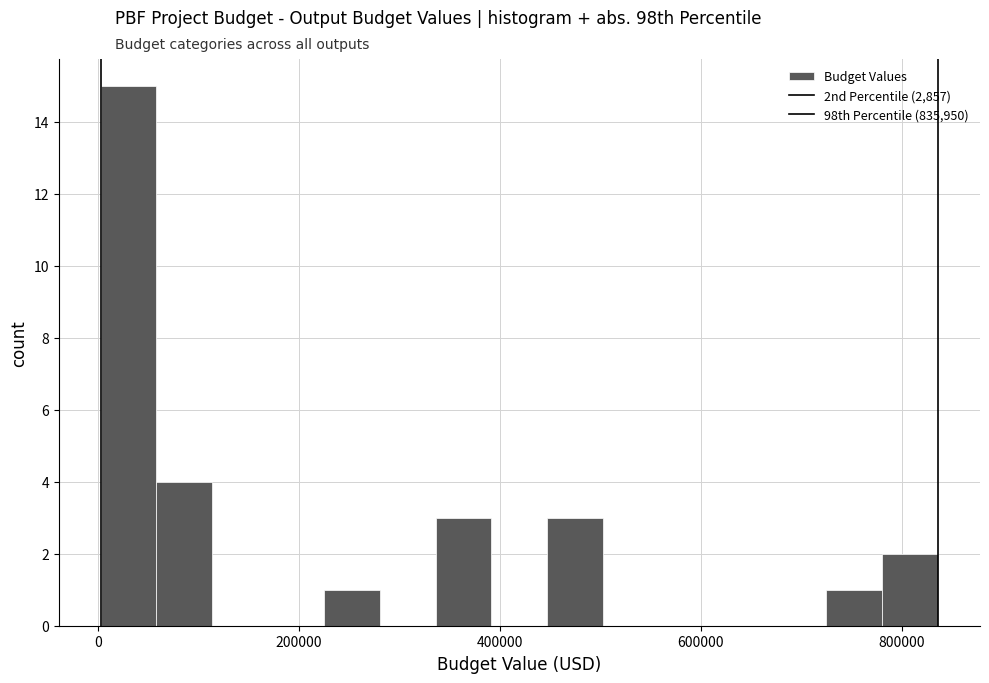

Read against the x-axis, roughly where is the centre of the tallest bar?

40000